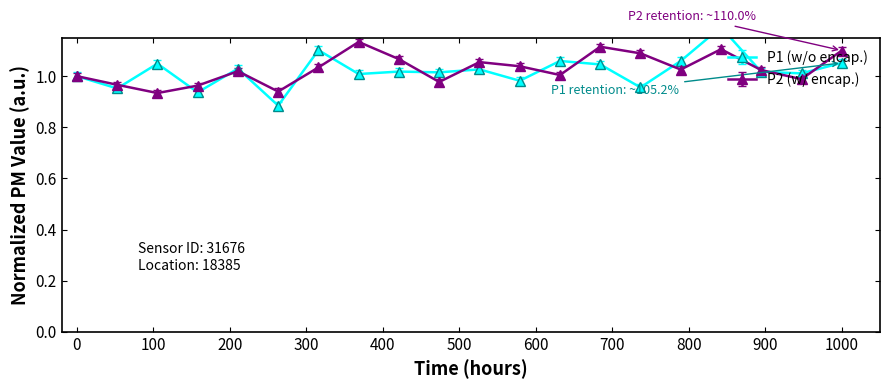

Does the chart have visible grid lines?

No